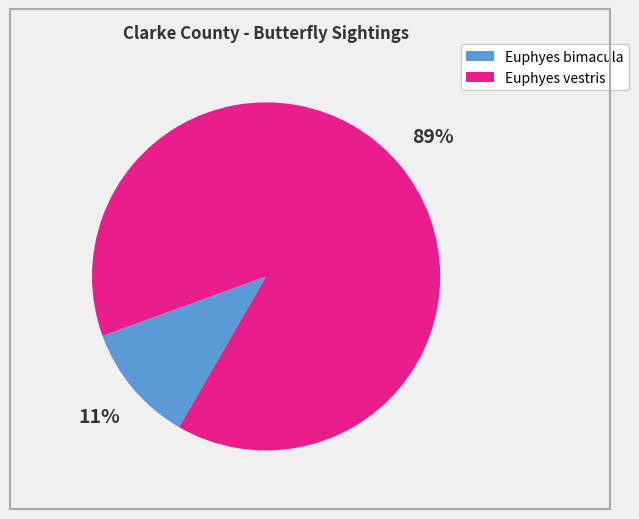

Is there any slice that represents more than half of the pie?

Yes